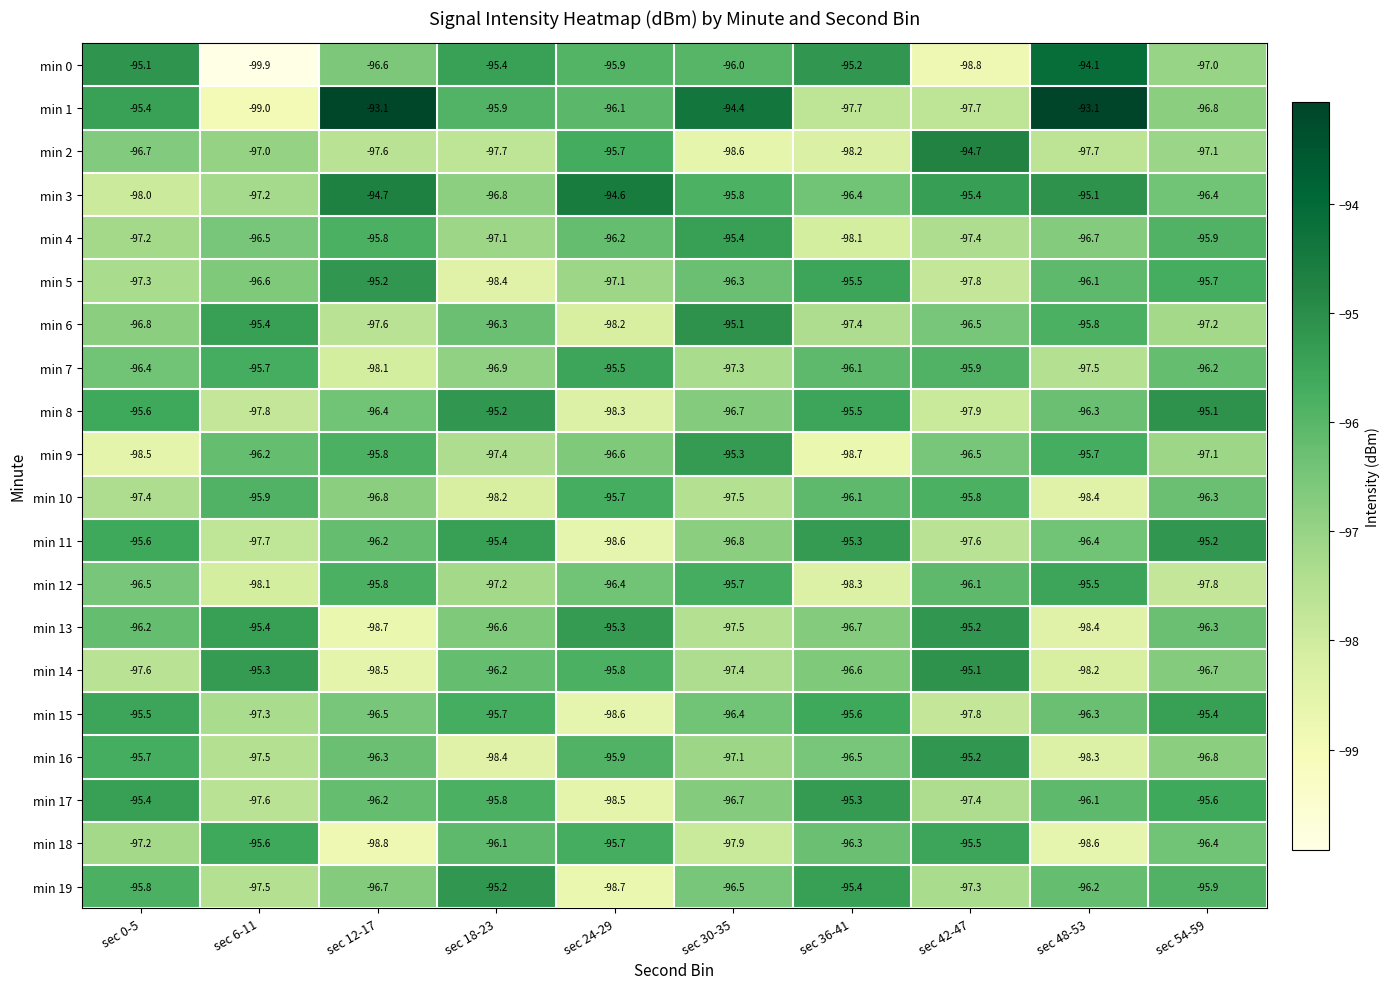

What is the difference between the highest and lowest values at sec 24-29?

4.1